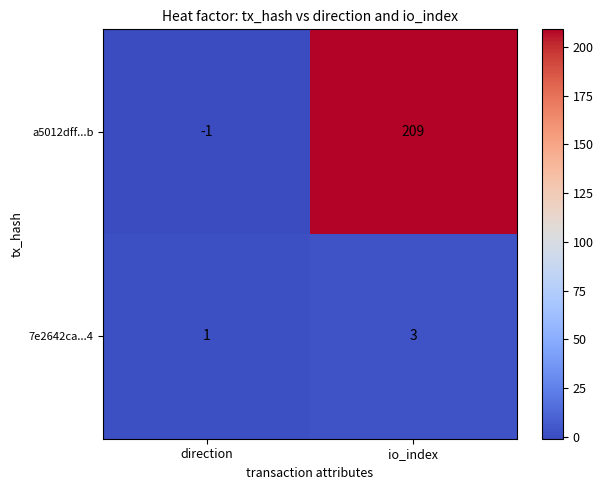

Rank the series by their maximum value, from highest to lowest.

a5012dff...b, 7e2642ca...4